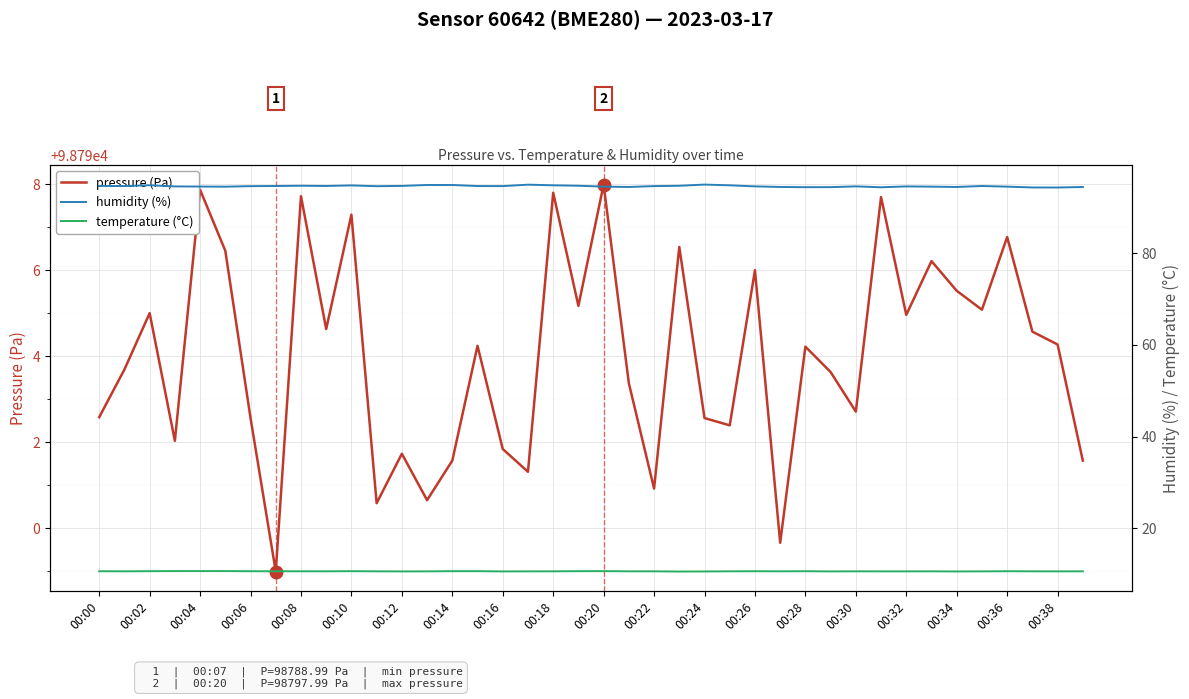

What is the spread (max minus min) of values at 25?

98781.8